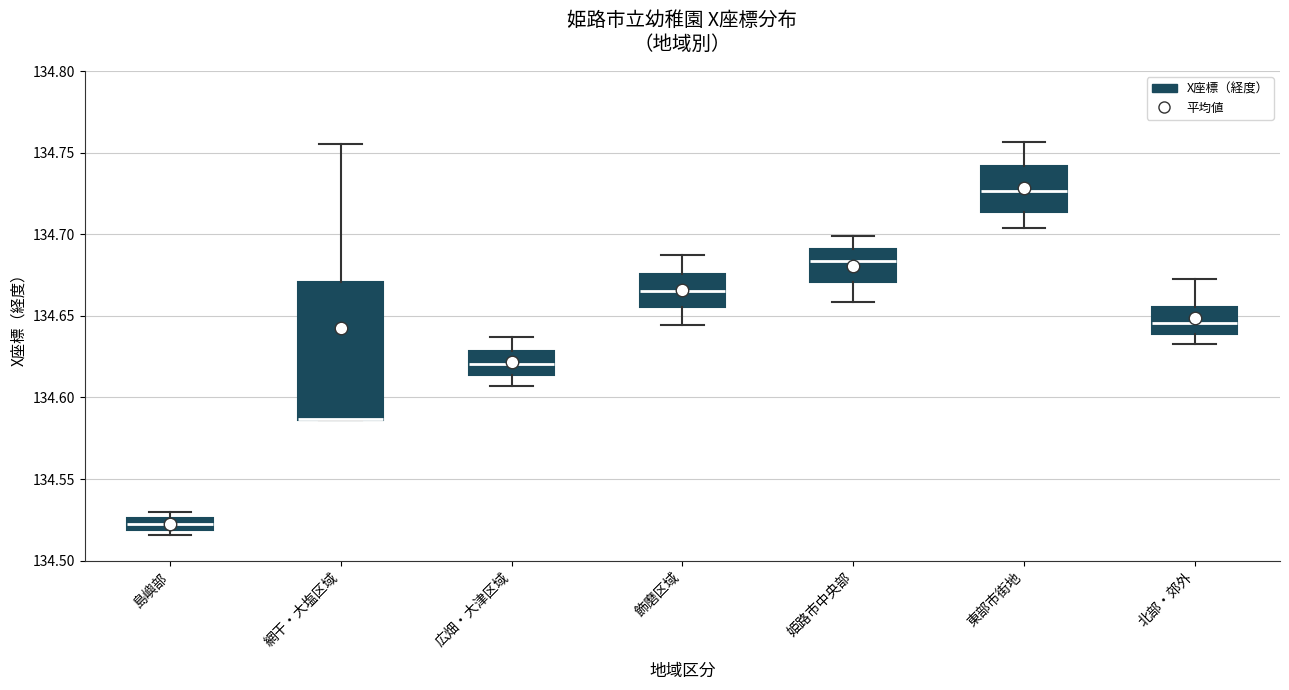

Which box is the tallest, from its lower edge to its upper edge?

網干・大塩区域